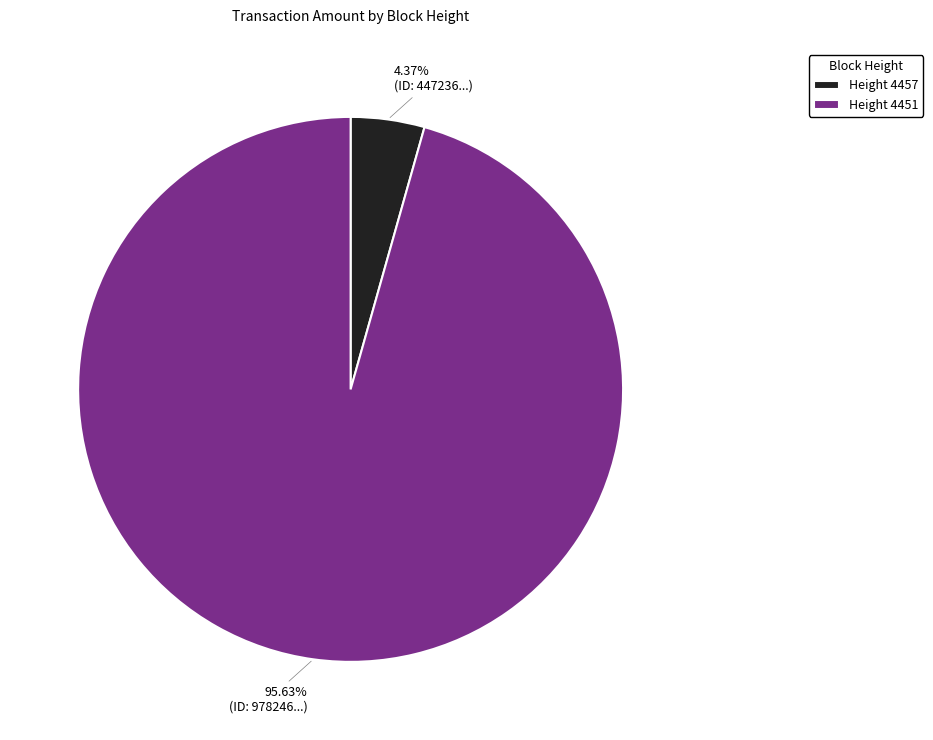

Between Height 4451 and Height 4457, which is larger?

Height 4451